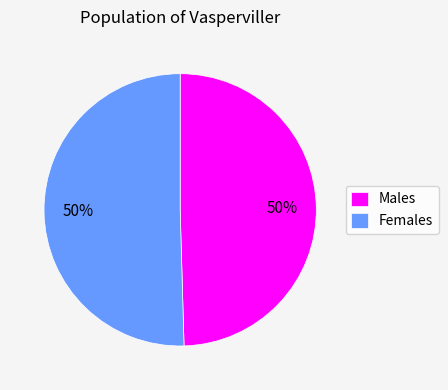

To the nearest percent, what portion does Males represent?

50%